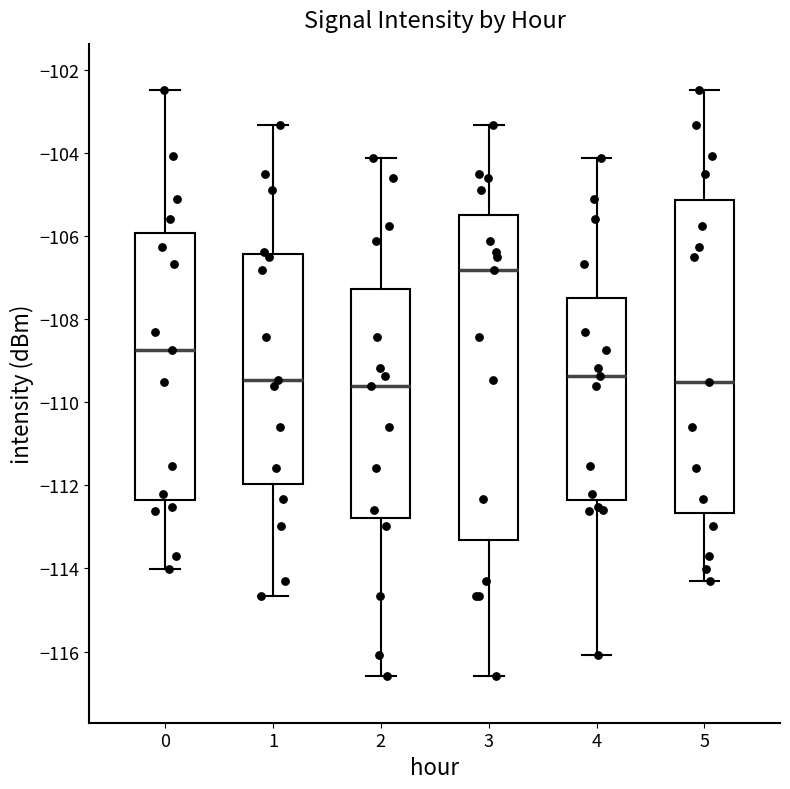

Reading left to right, read every box against the y-axis: the position of its median line, the range the box covers, and the ends of its whiskers. The values are not printed on the chart, so give them approximately, as read against the axis.

0: median -108.8, box -112.4 to -106.0, whiskers -114.0 to -102.6
1: median -109.4, box -112.0 to -106.4, whiskers -114.6 to -103.4
2: median -109.6, box -112.8 to -107.2, whiskers -116.6 to -104.2
3: median -106.8, box -113.4 to -105.6, whiskers -116.6 to -103.4
4: median -109.4, box -112.4 to -107.4, whiskers -116.0 to -104.2
5: median -109.6, box -112.6 to -105.2, whiskers -114.4 to -102.6